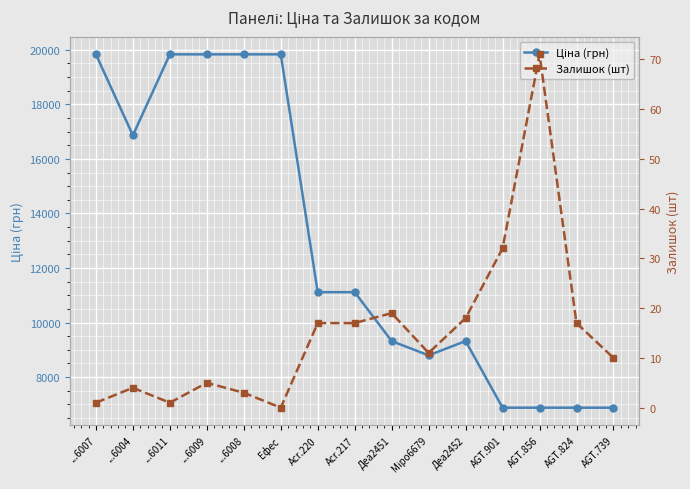

Reading left to right, transcribe all the data shown in this chart.

Ціна (грн): ...6007=19831.1	...6004=16863.2	...6011=19831.1	...6009=19831.1	...6008=19831.1	Ефес=19831.1	Acr.220=11113.6	Acr.217=11113.6	Деа2451=9321.4	Міро6679=8797.6	Деа2452=9321.4	AGT.901=6879.5	AGT.856=6879.5	AGT.824=6879.5	AGT.739=6879.5
Залишок (шт): ...6007=1.0	...6004=4.0	...6011=1.0	...6009=5.0	...6008=3.0	Ефес=0.0	Acr.220=17.0	Acr.217=17.0	Деа2451=19.0	Міро6679=11.0	Деа2452=18.0	AGT.901=32.0	AGT.856=71.0	AGT.824=17.0	AGT.739=10.0